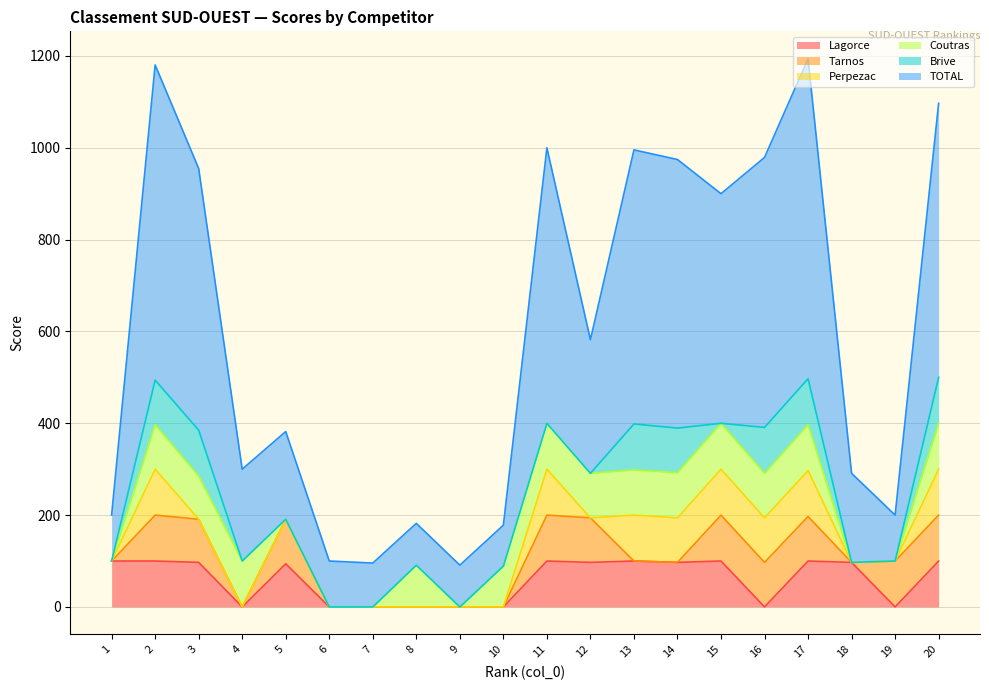

What is the total value across all series at 14?

974.5